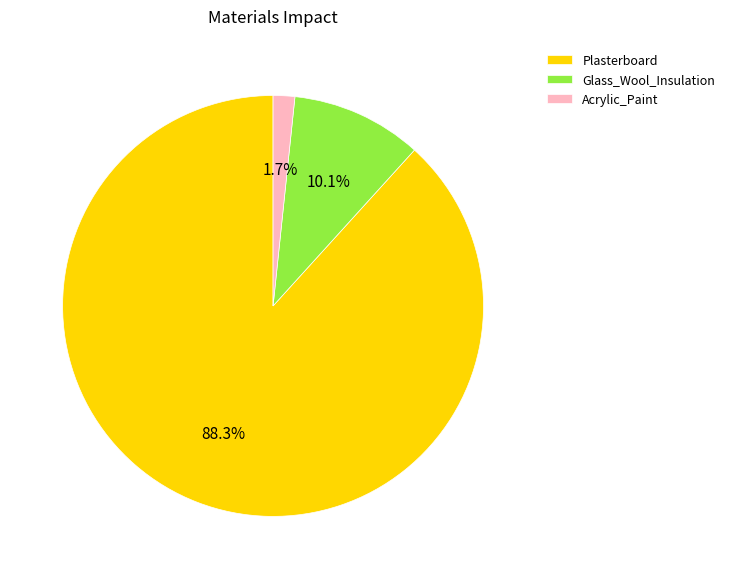

To the nearest percent, what is the combined percentage of Acrylic_Paint and Plasterboard?

90%